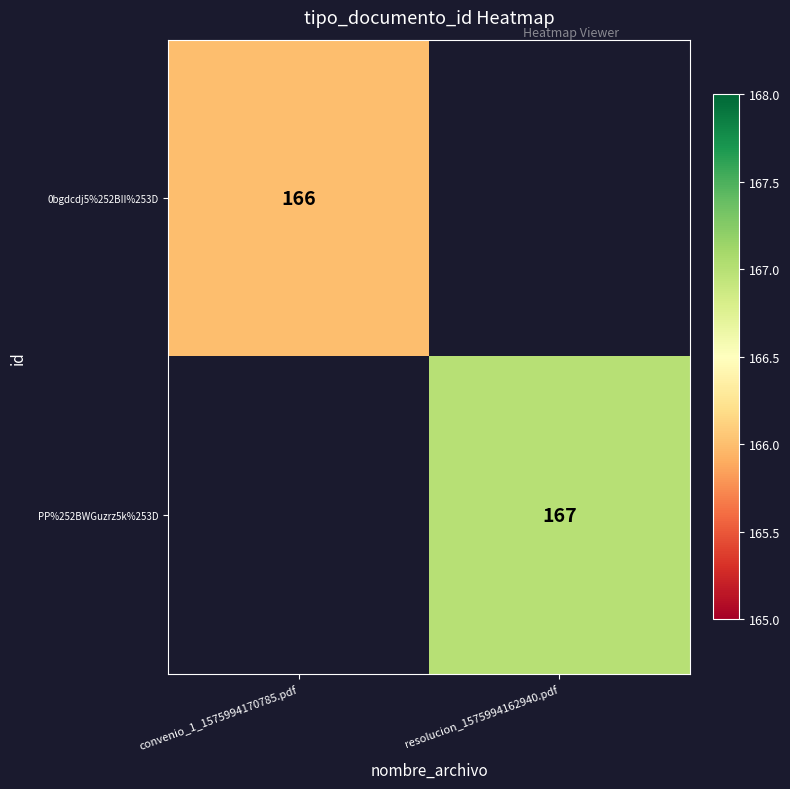

Is it true that PP%252BWGuzrz5k%253D equals 242 at resolucion_1575994162940.pdf?

False